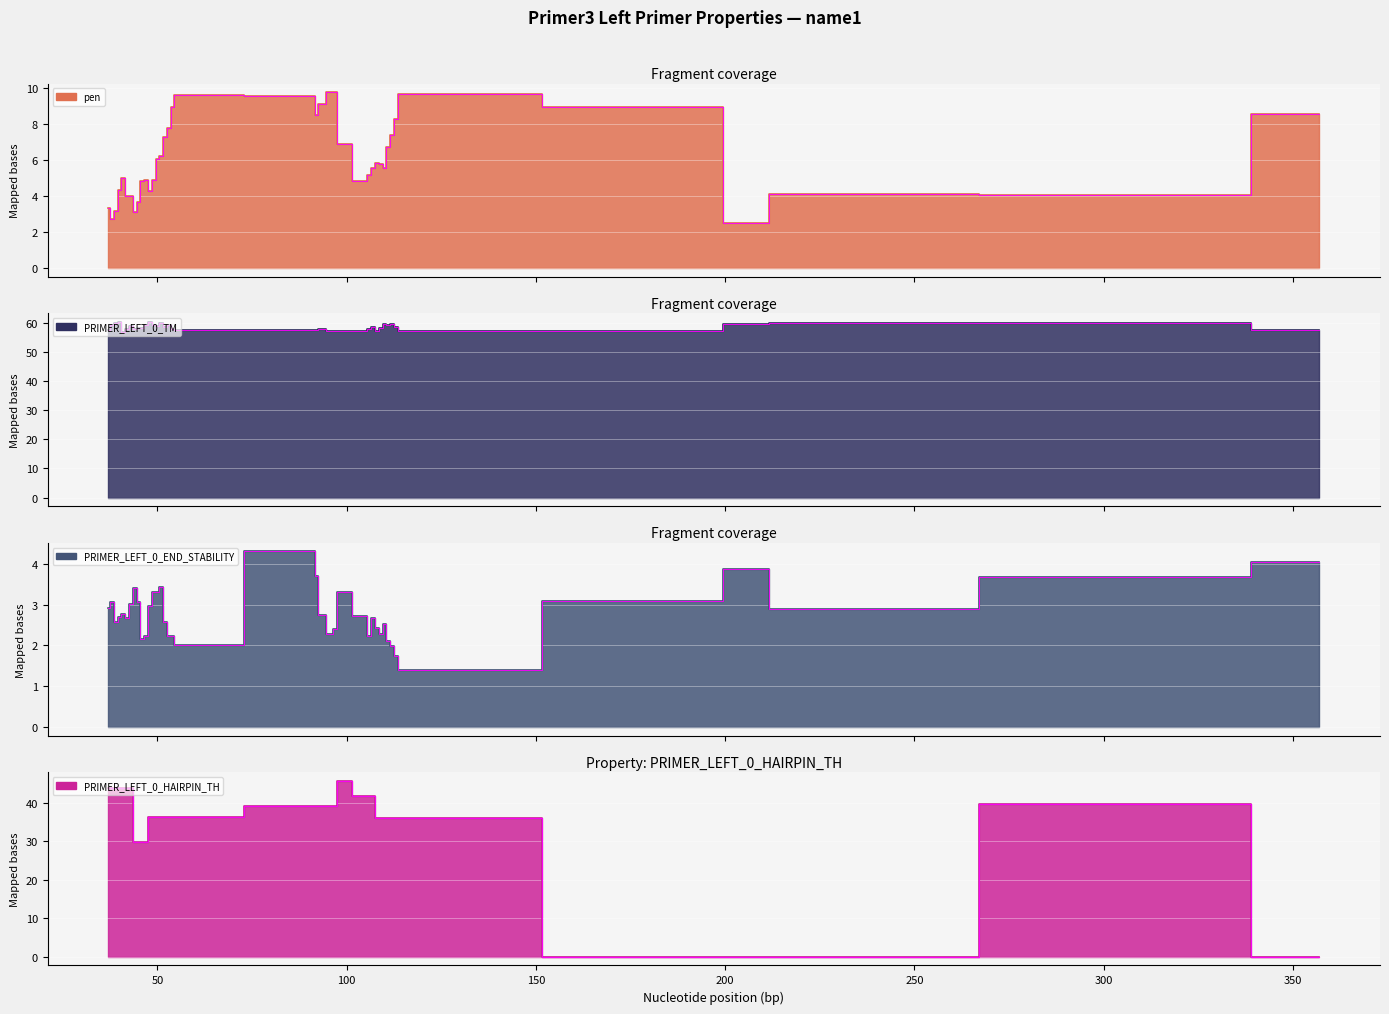

Which has a higher value, 105 or 96?

96